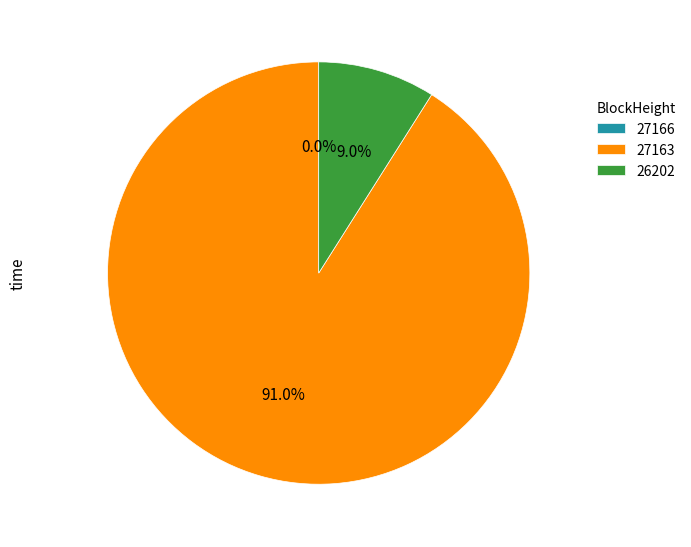

Which category has the smallest portion of the pie?

27166